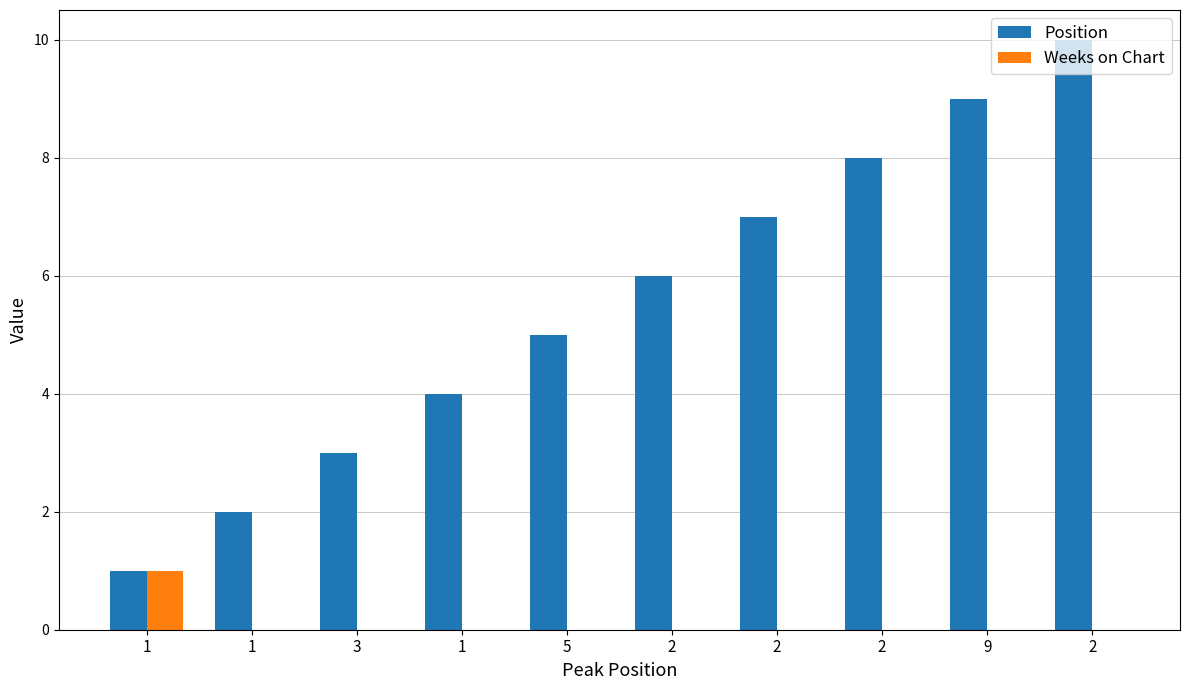

What are all the series names shown in the legend?

Position, Weeks on Chart